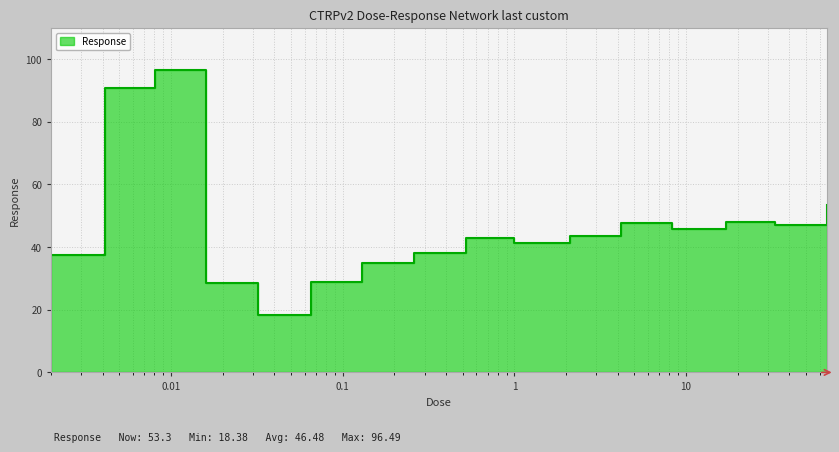

True or false: the data shows 43.6 at 2.1.

True